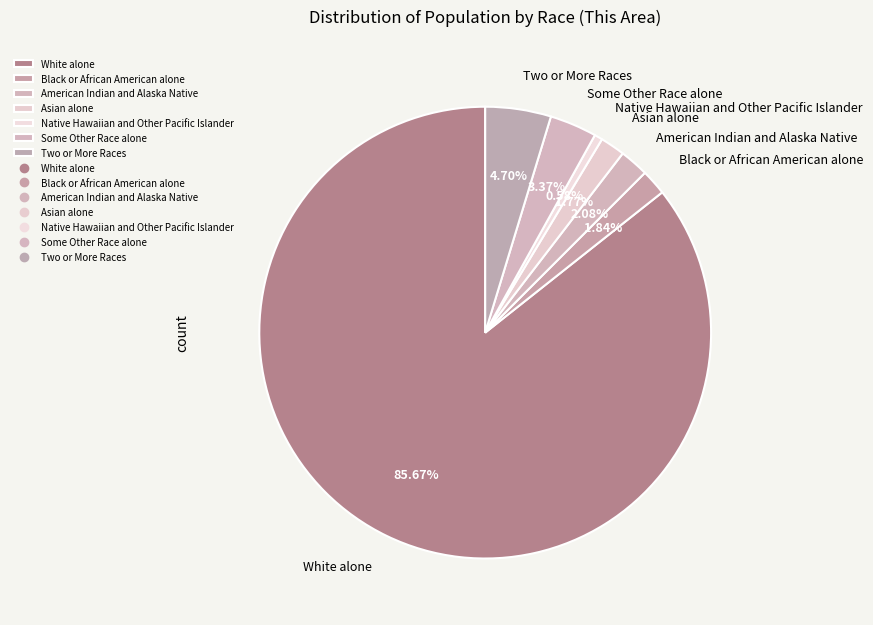

How many segments does this pie chart have?

7